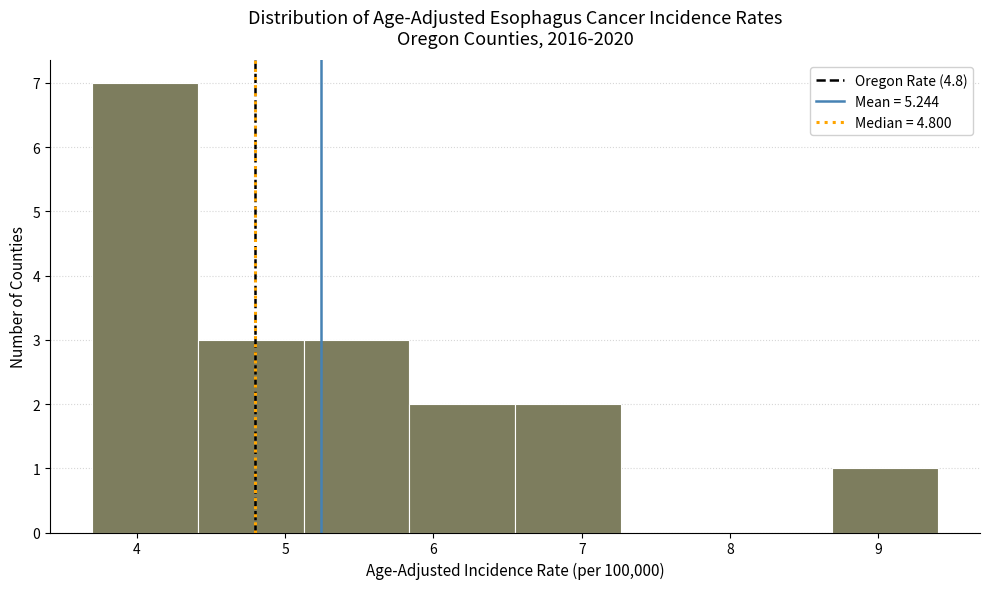

Reading left to right, transcribe this chart: for each bar, give the range it covers on the x-axis and its height. Neither the bar edges nor the heights are printed on the chart, so give them approximately, as read against the axes.

3.7 to 4.4: 7
4.4 to 5.1: 3
5.1 to 5.8: 3
5.8 to 6.6: 2
6.6 to 7.3: 2
7.3 to 8.0: 0
8.0 to 8.7: 0
8.7 to 9.4: 1